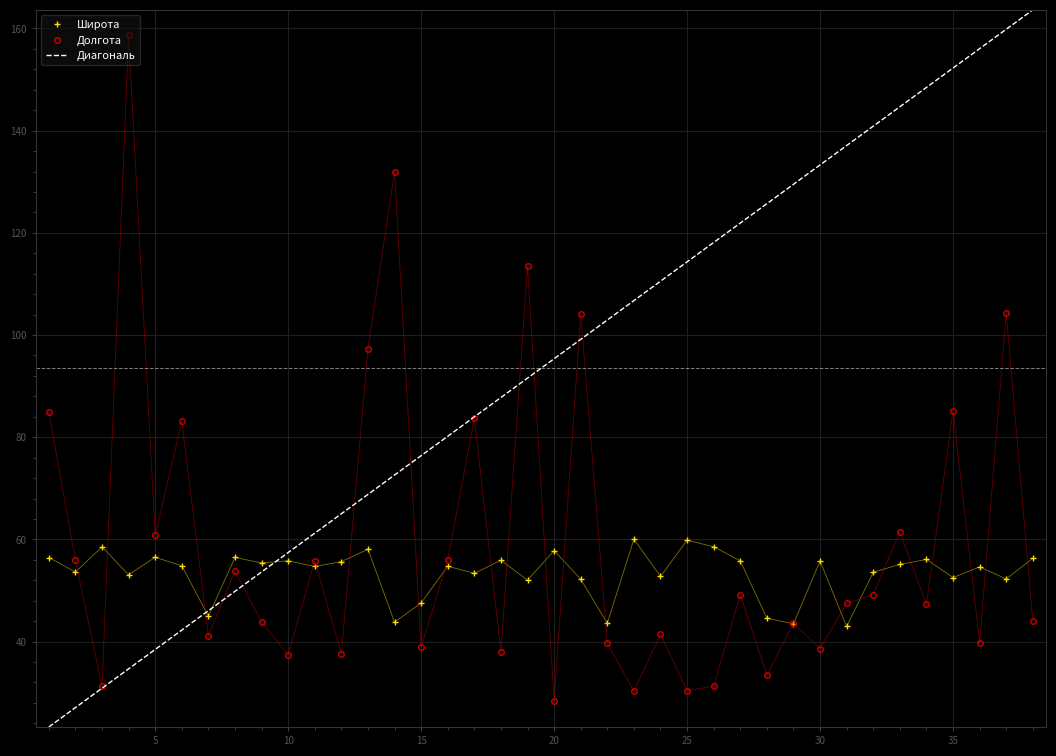

Reading left to right, list all the values displayed in this chart.

Широта: 1=56.5	2=53.6	3=58.5	4=53.1	5=56.5	6=54.8	7=45.0	8=56.5	9=55.4	10=55.8	11=54.7	12=55.7	13=58.1	14=43.8	15=47.6	16=54.8	17=53.4	18=55.9	19=52.0	20=57.8	21=52.2	22=43.6	23=60.0	24=52.8	25=59.9	26=58.6	27=55.8	28=44.6	29=43.5	30=55.8	31=43.0	32=53.6	33=55.1	34=56.1	35=52.5	36=54.6	37=52.3	38=56.3
Долгота: 1=85.0	2=55.9	3=31.2	4=158.6	5=60.8	6=83.1	7=41.1	8=53.8	9=43.8	10=37.4	11=55.8	12=37.6	13=97.3	14=132.0	15=38.9	16=56.0	17=83.7	18=38.0	19=113.5	20=28.3	21=104.1	22=39.7	23=30.3	24=41.4	25=30.4	26=31.3	27=49.2	28=33.4	29=43.6	30=38.7	31=47.5	32=49.1	33=61.5	34=47.3	35=85.2	36=39.8	37=104.3	38=44.0